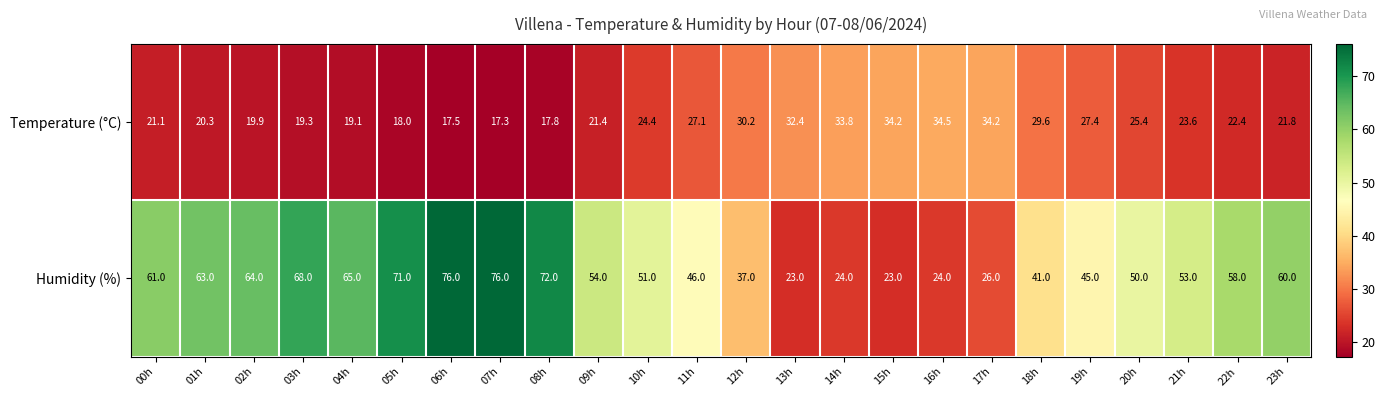

What is the greatest value displayed?

76.0